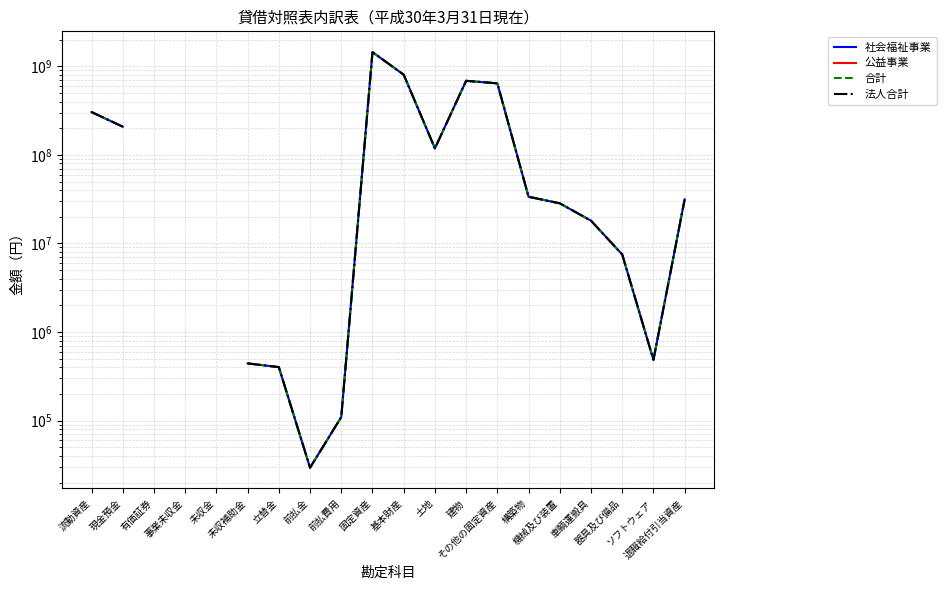

Count the number of data series in this chart.

4